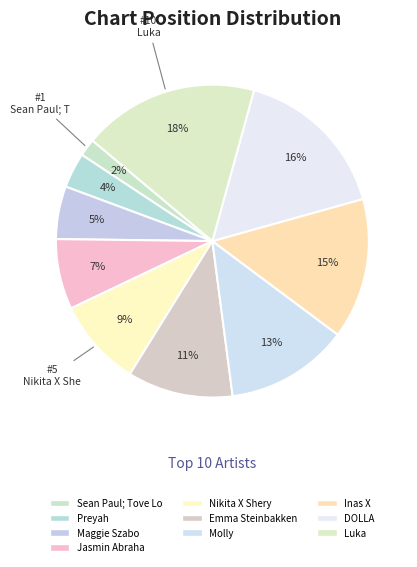

Is it true that Luka is 18% of the pie?

True